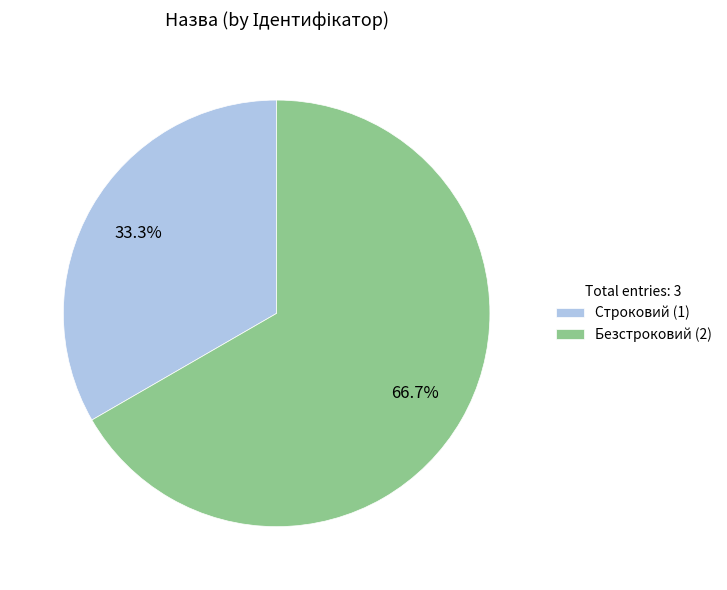

The Строковий slice represents 33% of the pie. True or false?

True